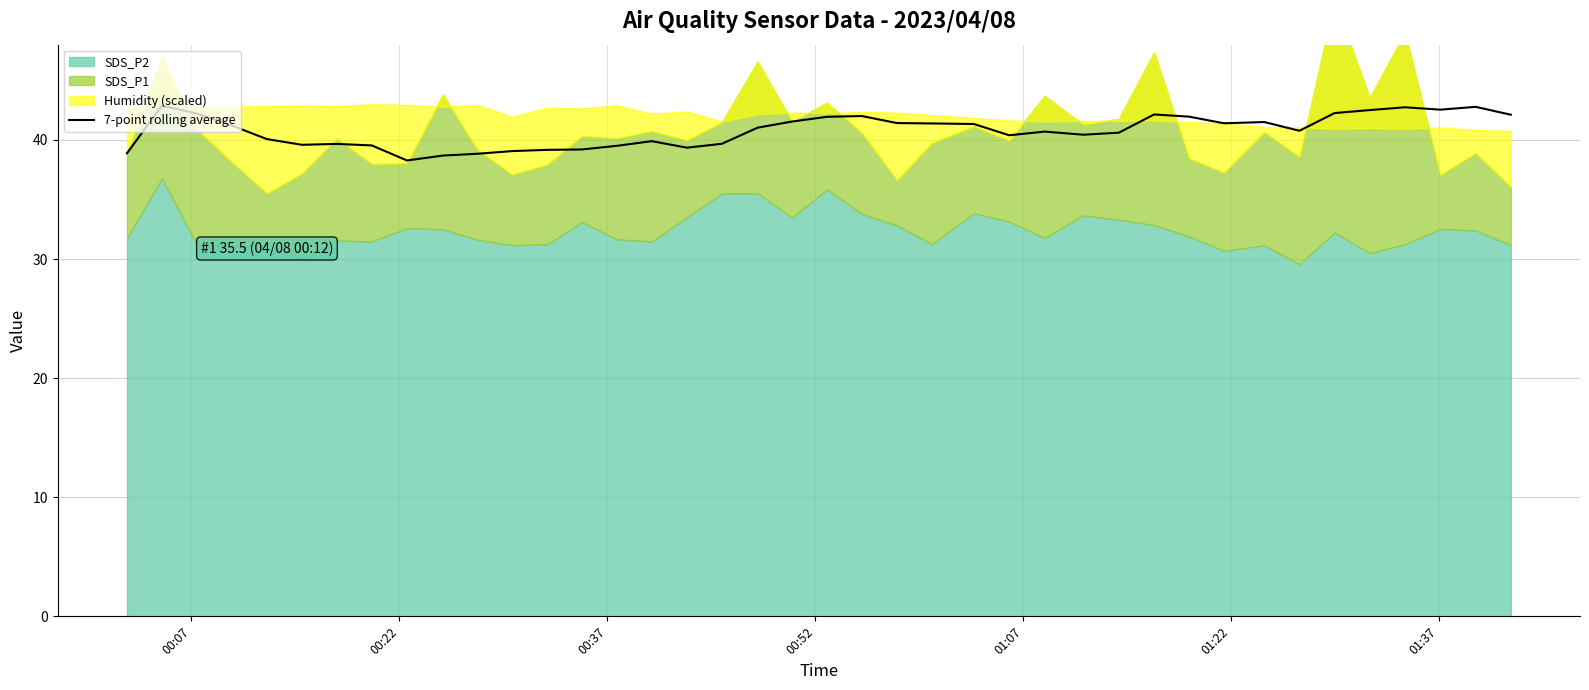

What is the lowest value of the 7-point rolling average series?

38.3